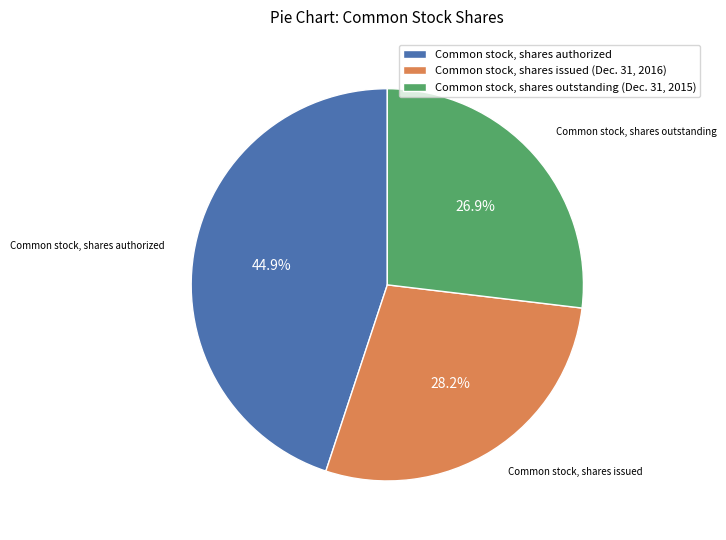

Which has a higher value, Common stock, shares outstanding (Dec. 31, 2015) or Common stock, shares issued (Dec. 31, 2016)?

Common stock, shares issued (Dec. 31, 2016)